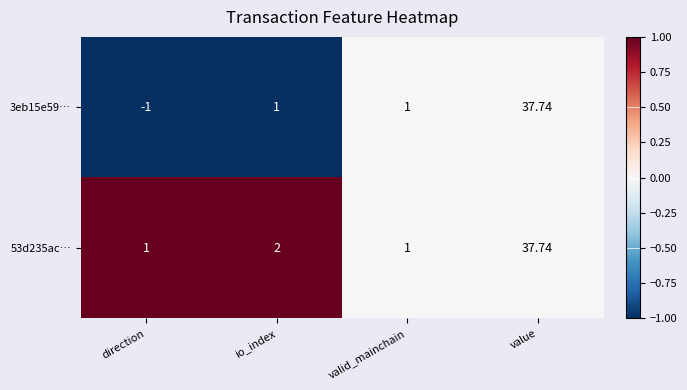

At how many categories does at least one series exceed 0?

4